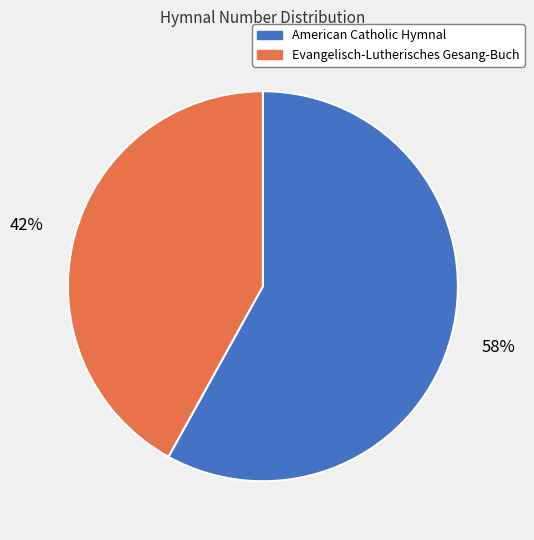

What is the largest slice in the pie chart?

American Catholic Hymnal